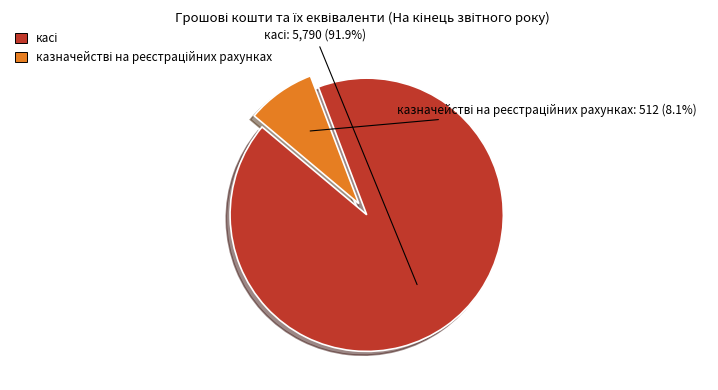

Does касі represent more than half of the total?

Yes